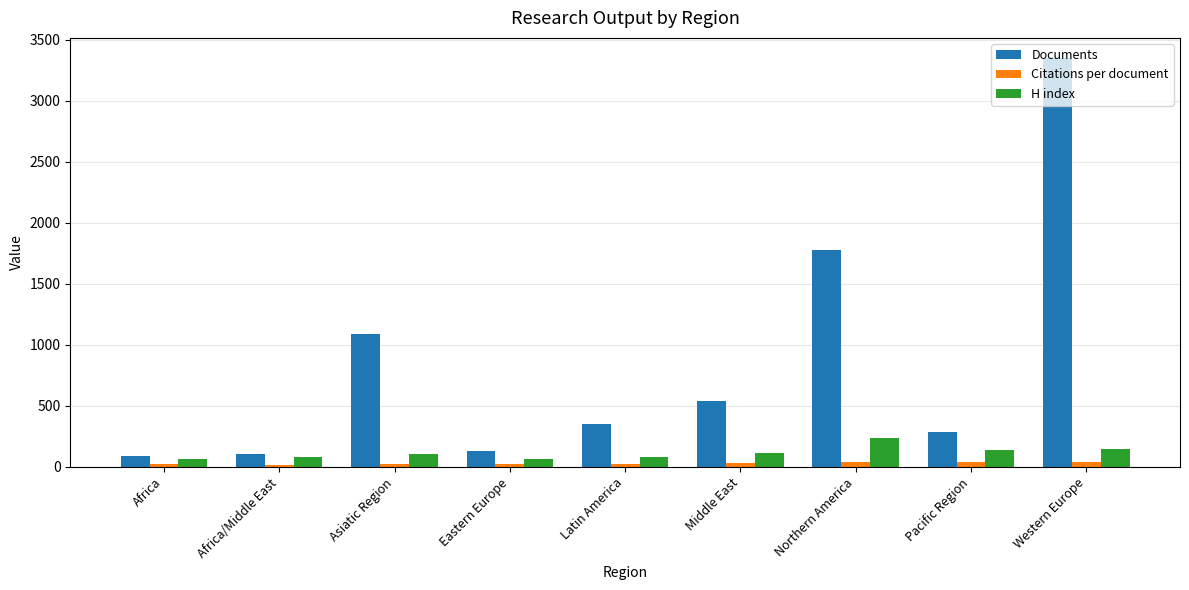

What is the maximum value shown in the chart?

3346.0